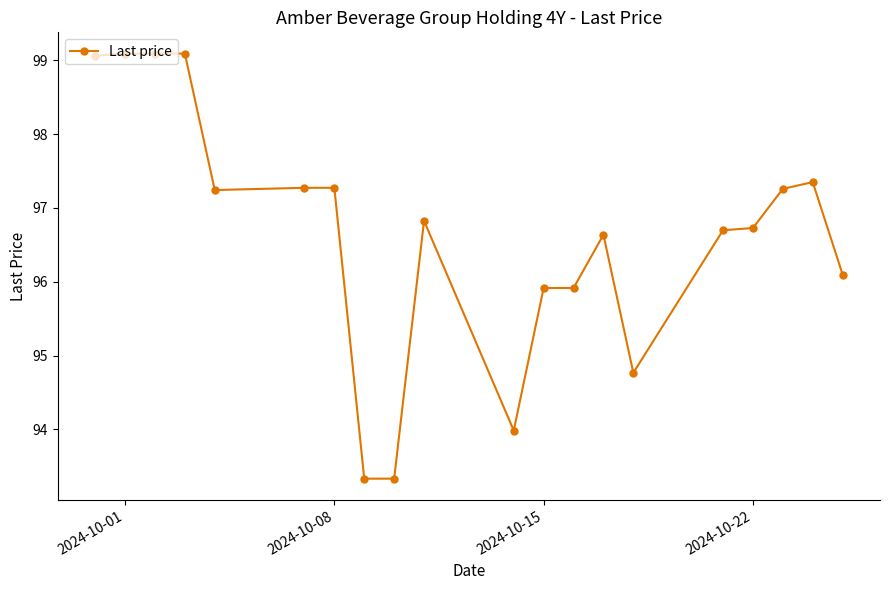

What is the average value?

96.6